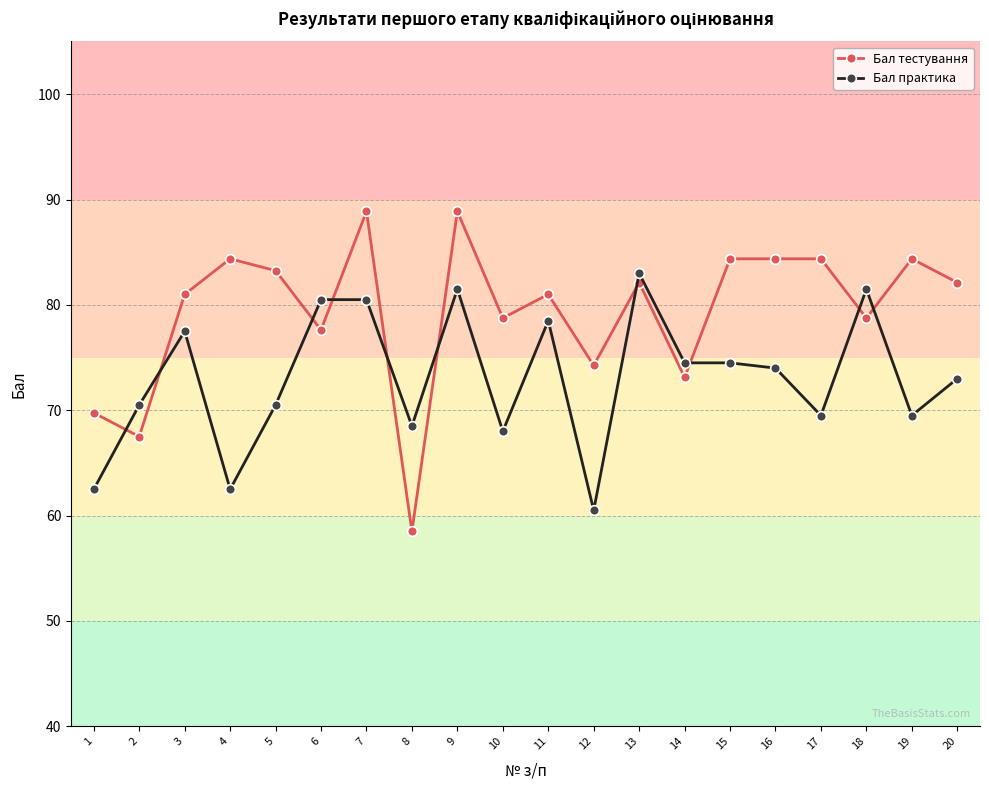

Where do Бал тестування and Бал практика first cross each other?

1 and 2